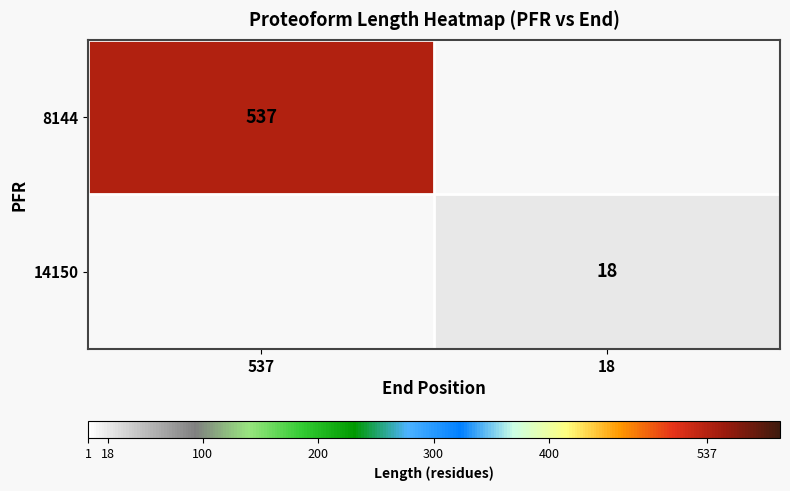

At how many categories does at least one series exceed 514?

1